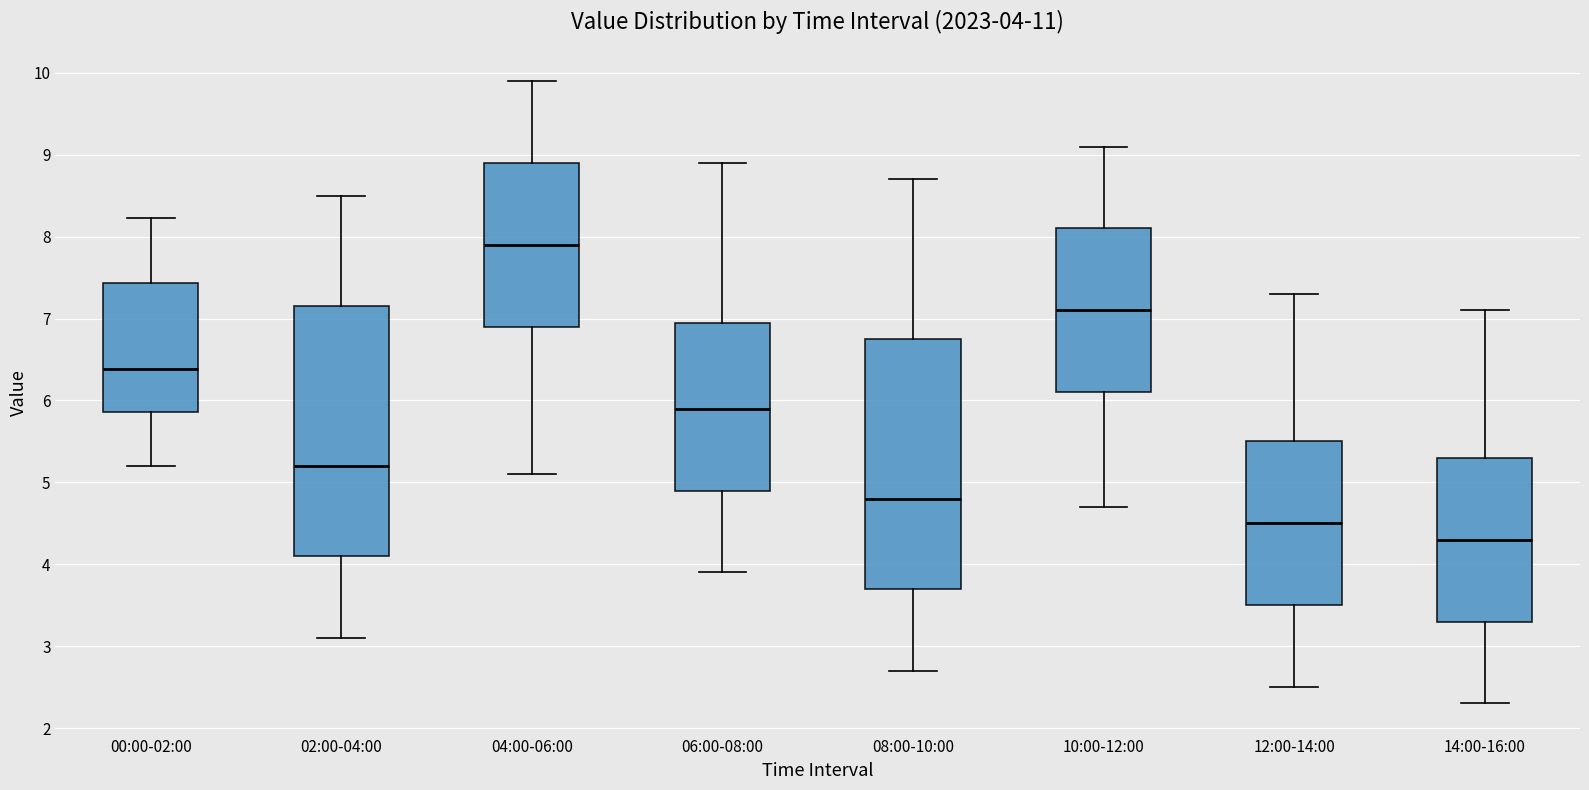

Which box has the highest median line?

04:00-06:00